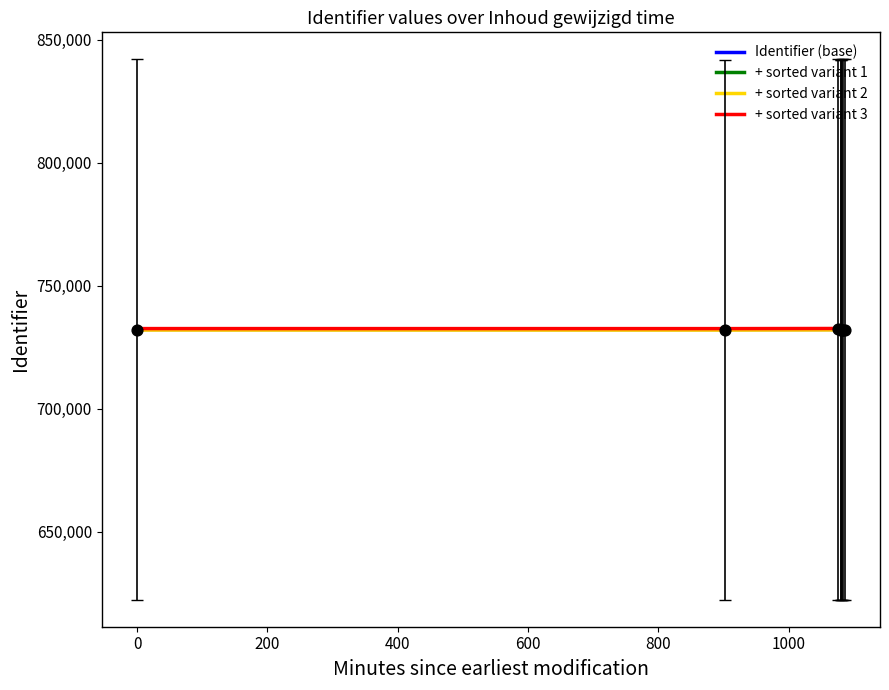

Which series reaches the maximum Y coordinate?

+ sorted variant 3